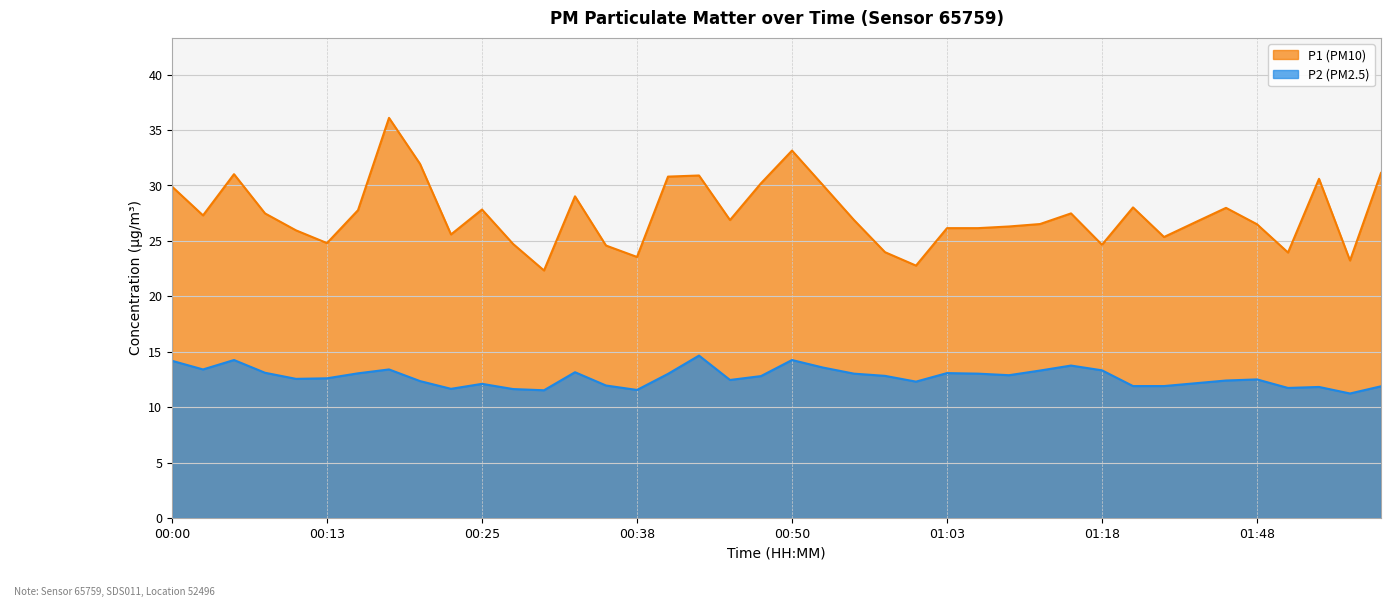

Which has a higher value, 01:18 or 01:43?

01:43